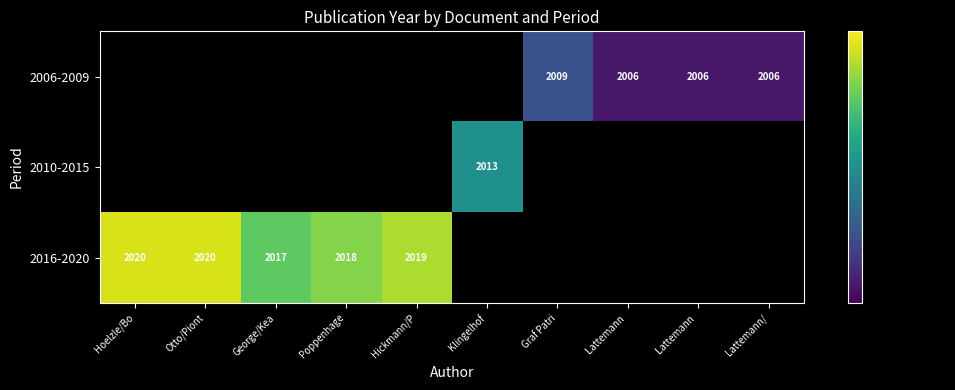

Which series has the widest spread of values?

2016-2020